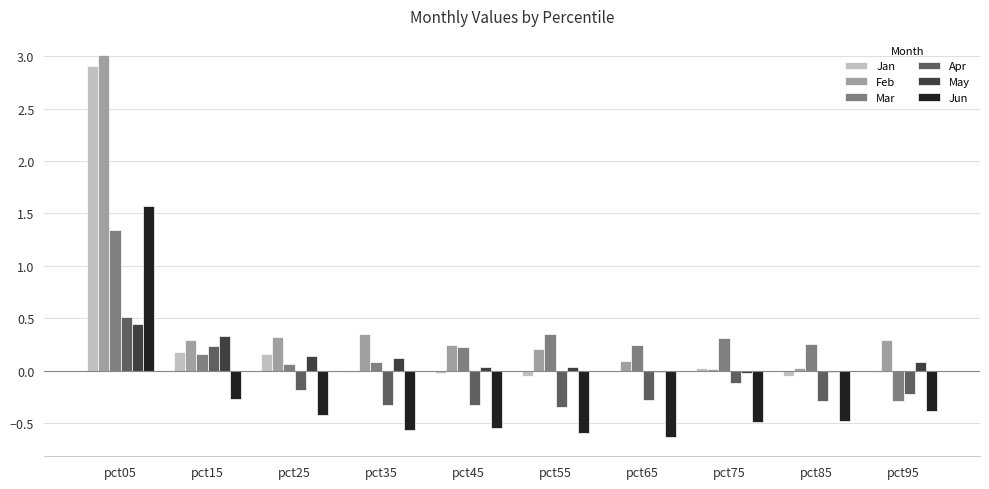

What is the maximum value for Feb?

3.0